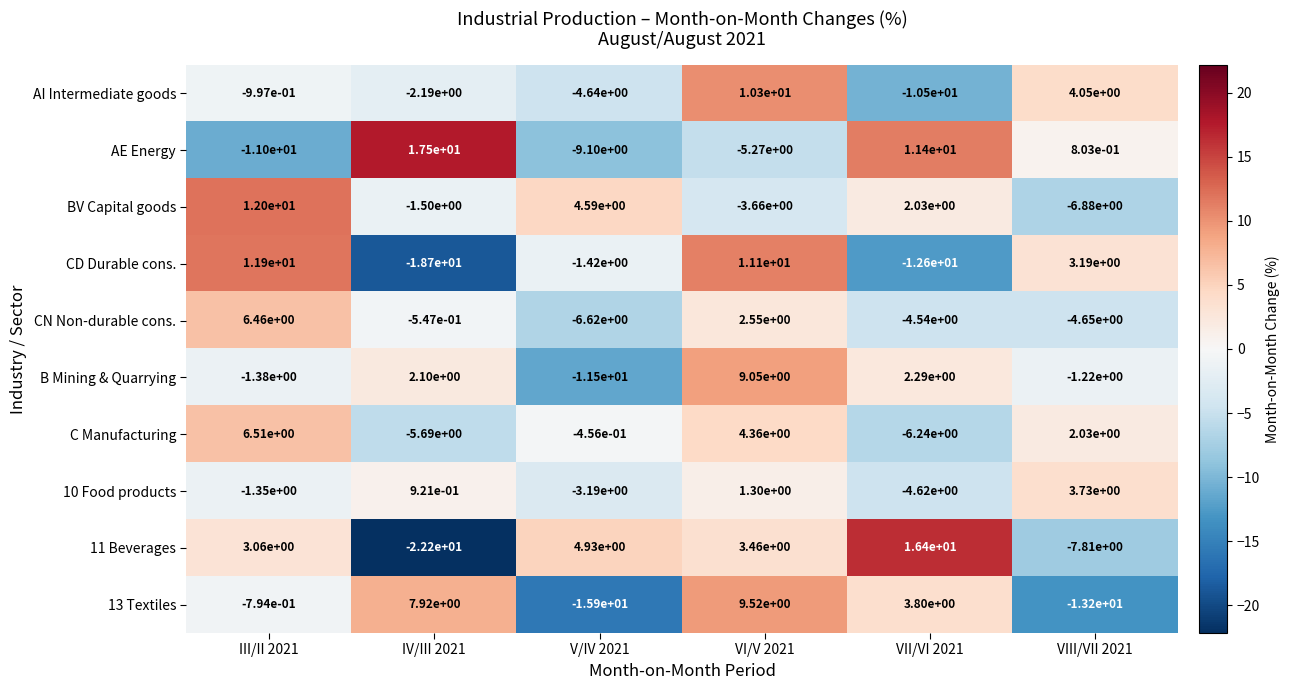

List the series in order of their peak value, highest first.

AE Energy, 11 Beverages, BV Capital goods, CD Durable cons., AI Intermediate goods, 13 Textiles, B Mining & Quarrying, C Manufacturing, CN Non-durable cons., 10 Food products